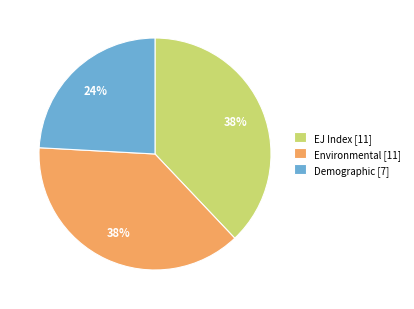

To the nearest percent, what percentage of the pie is EJ Index?

38%